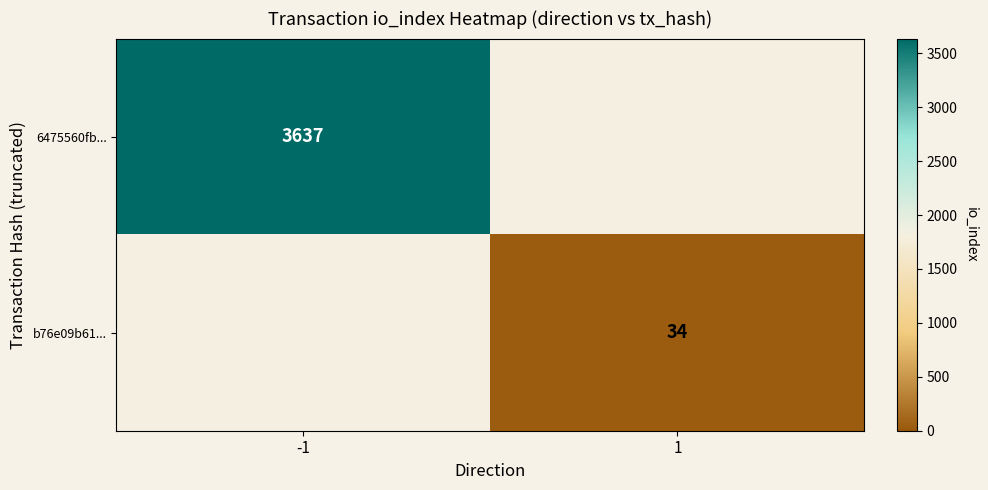

Which category has the lowest value across all series?

1